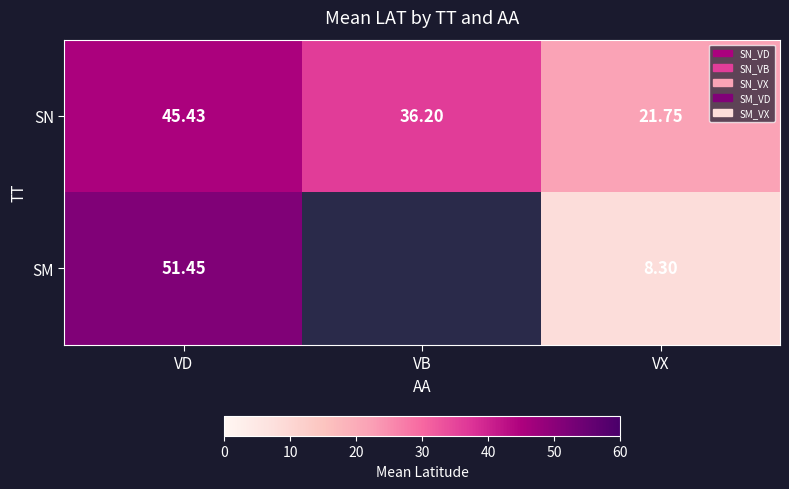

What is the spread (max minus min) of values at VX?

13.4